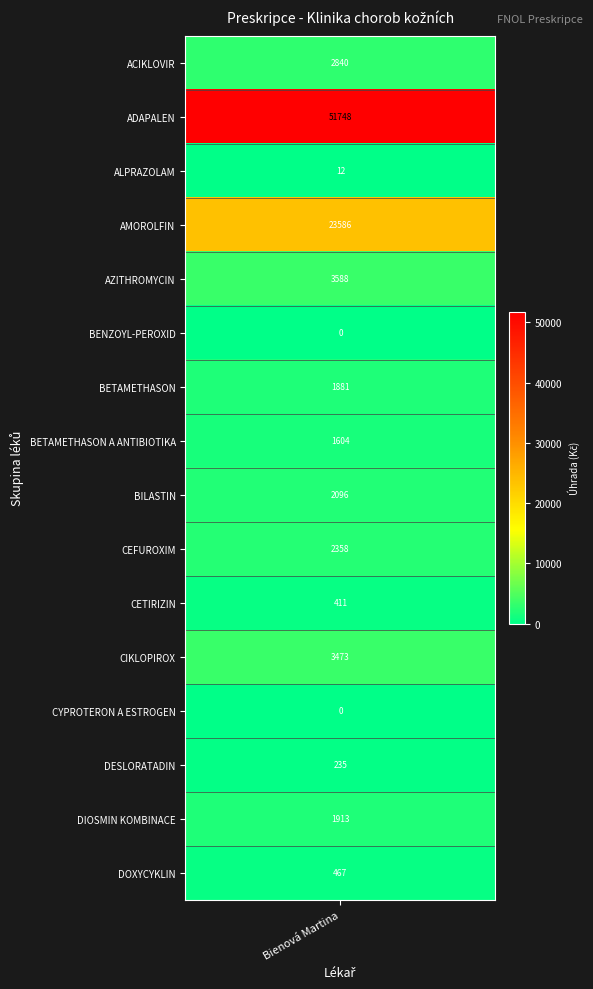

Reading left to right, transcribe all the data shown in this chart.

ACIKLOVIR=2839.9	ADAPALEN=51747.8	ALPRAZOLAM=11.7	AMOROLFIN=23585.6	AZITHROMYCIN=3587.8	BENZOYL-PEROXID=0.0	BETAMETHASON=1881.5	BETAMETHASON A ANTIBIOTIKA=1603.8	BILASTIN=2096.3	CEFUROXIM=2357.8	CETIRIZIN=411.4	CIKLOPIROX=3472.7	CYPROTERON A ESTROGEN=0.0	DESLORATADIN=235.1	DIOSMIN KOMBINACE=1913.3	DOXYCYKLIN=467.4